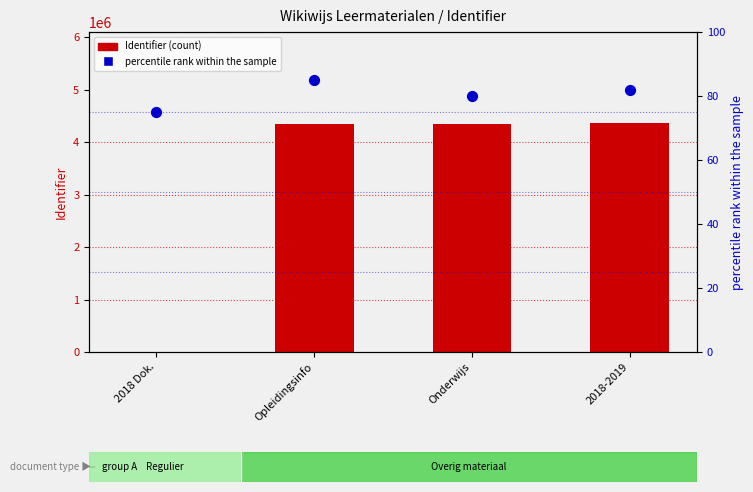

Which series has the largest total across all categories?

Identifier (count)